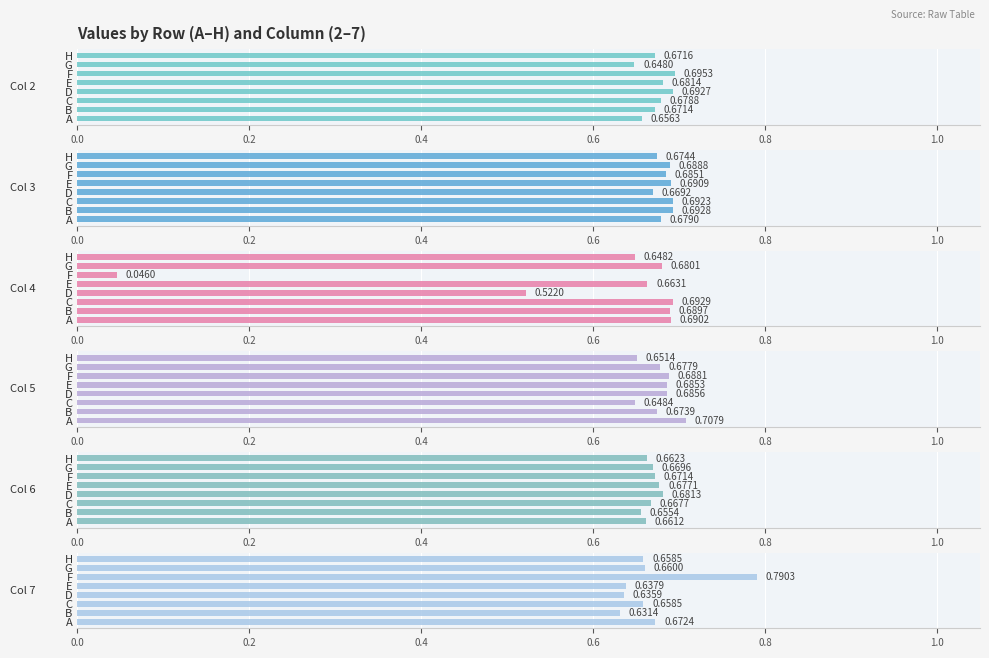

What is the sum of all col_6 values?

5.3